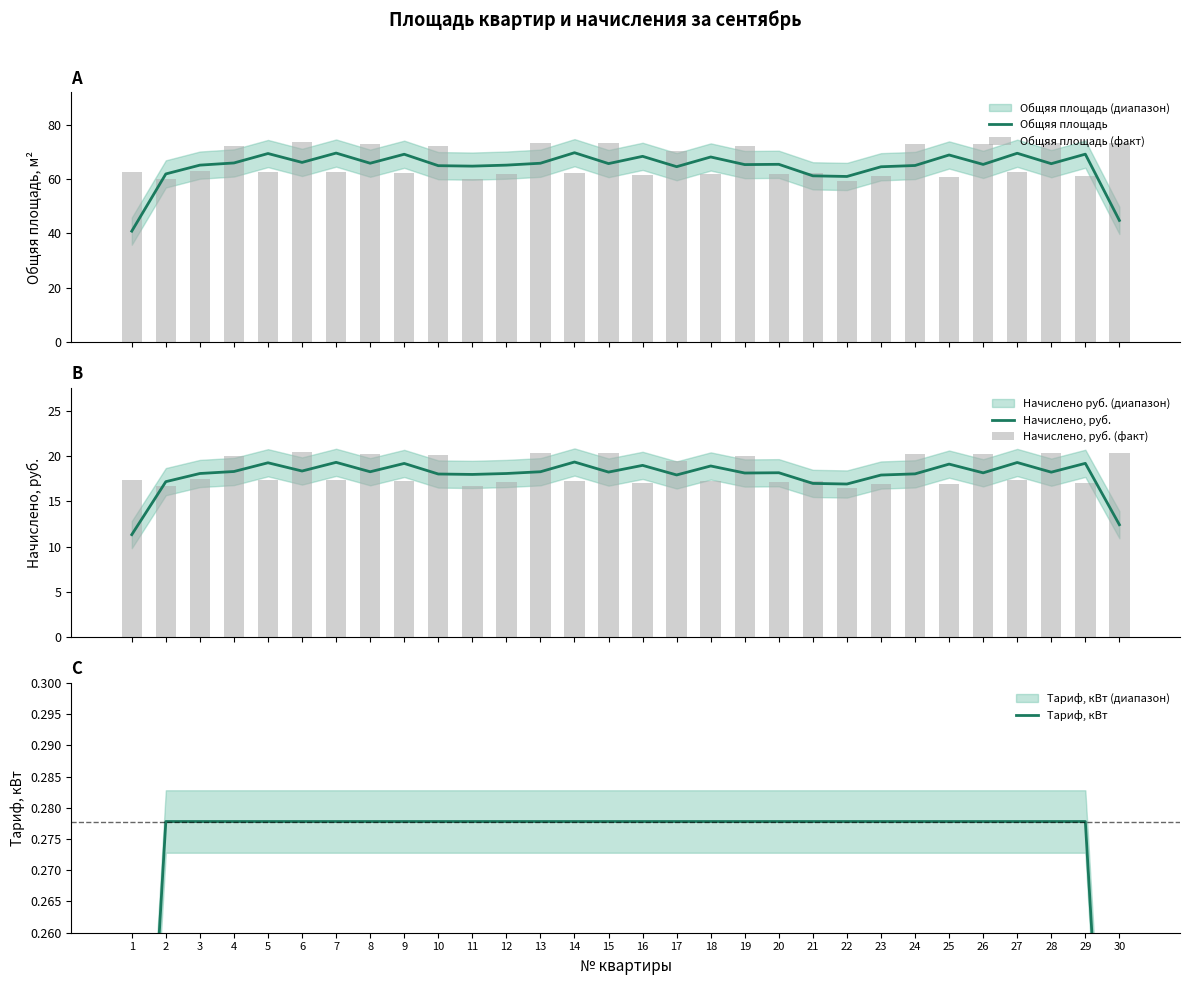

At which category does the chart reach its minimum across all series?

1